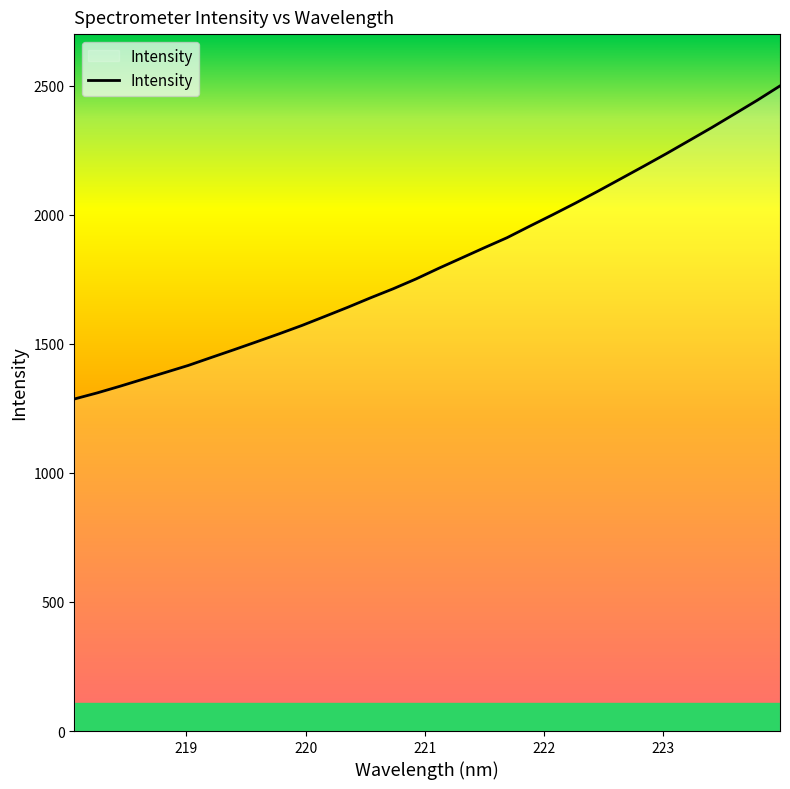

What is the difference between the maximum and minimum values?

1213.1